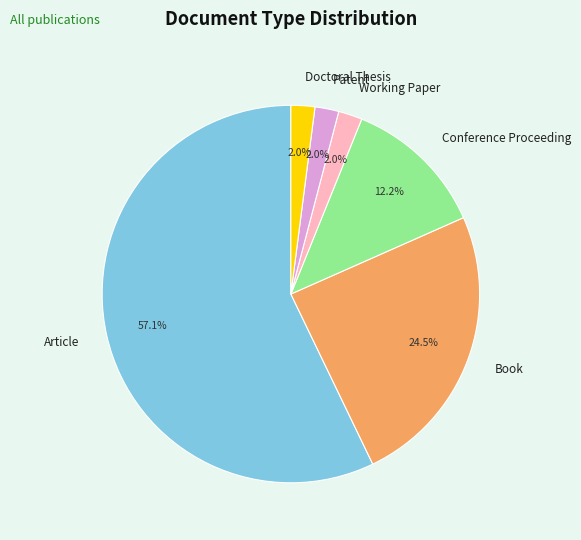

Is there any slice that represents more than half of the pie?

Yes